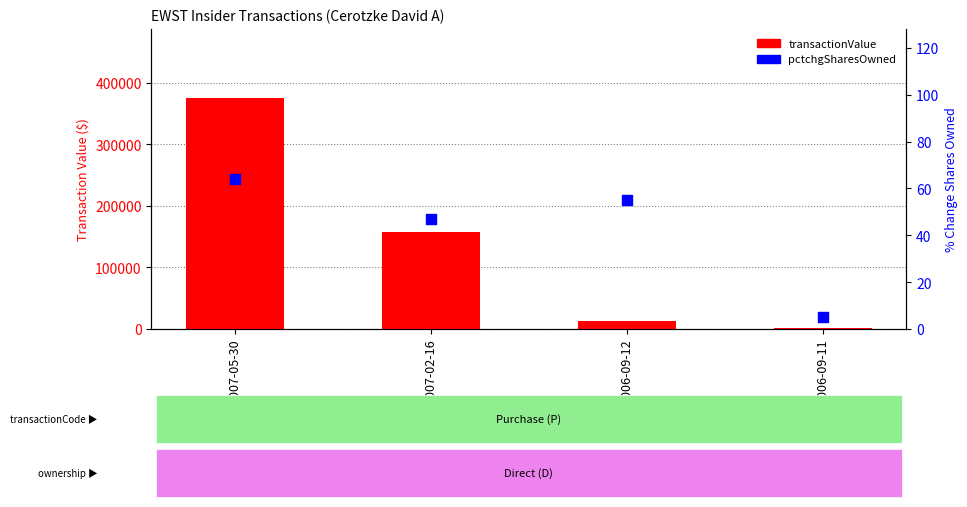

At how many categories does at least one series exceed 244090?

1